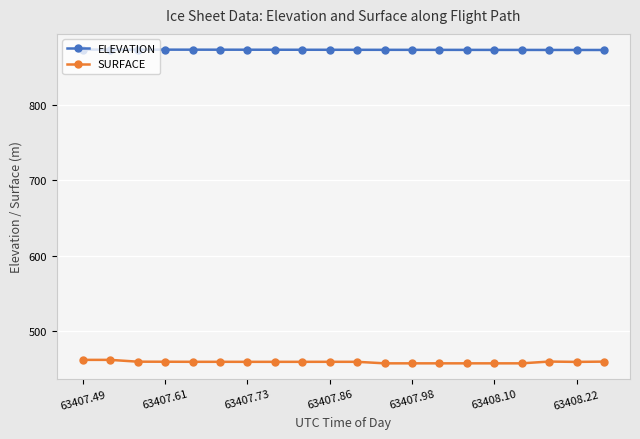

What is the minimum value for SURFACE?

457.3